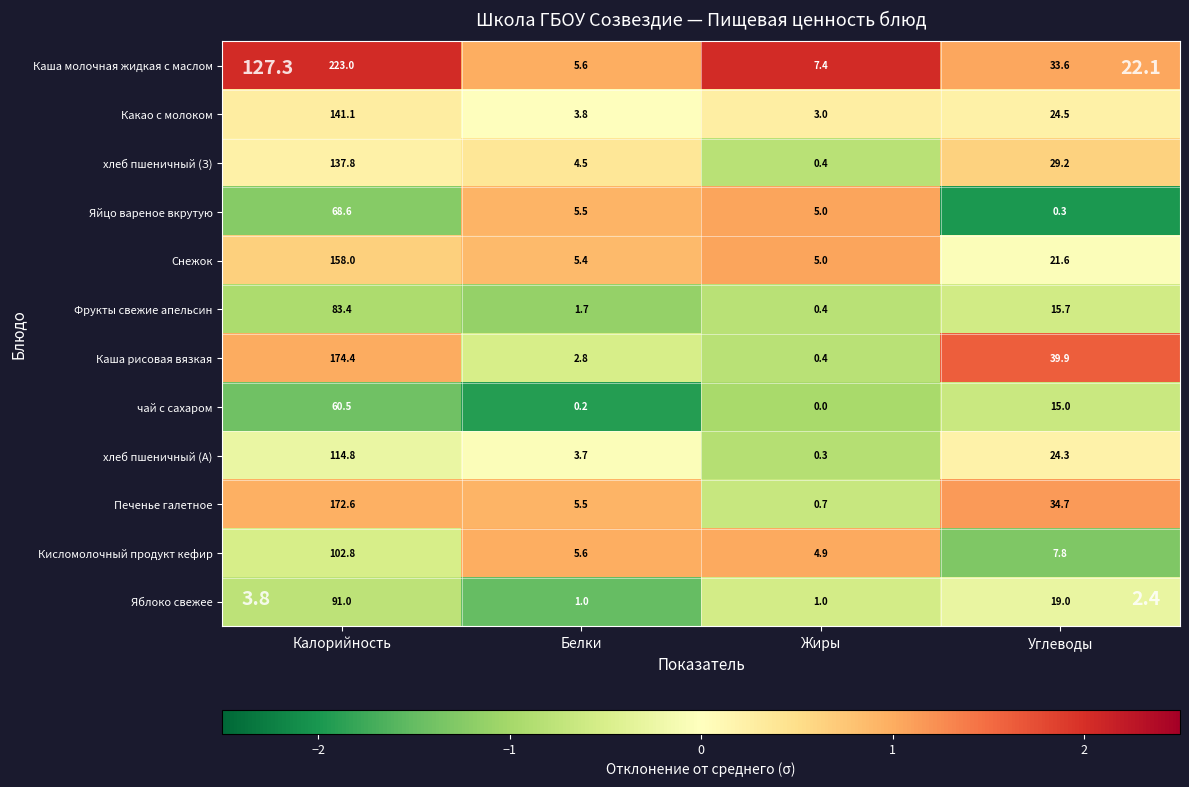

Where does the Какао с молоком series first go above 24?

Калорийность